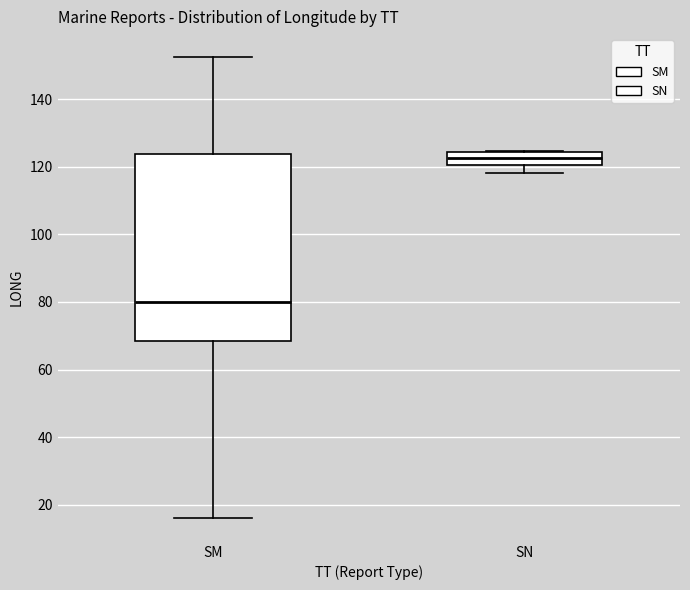

Reading left to right, read every box against the y-axis: the position of its median line, the range the box covers, and the ends of its whiskers. The values are not printed on the chart, so give them approximately, as read against the axis.

SM: median 80, box 68 to 124, whiskers 16 to 152
SN: median 122, box 120 to 124, whiskers 118 to 124